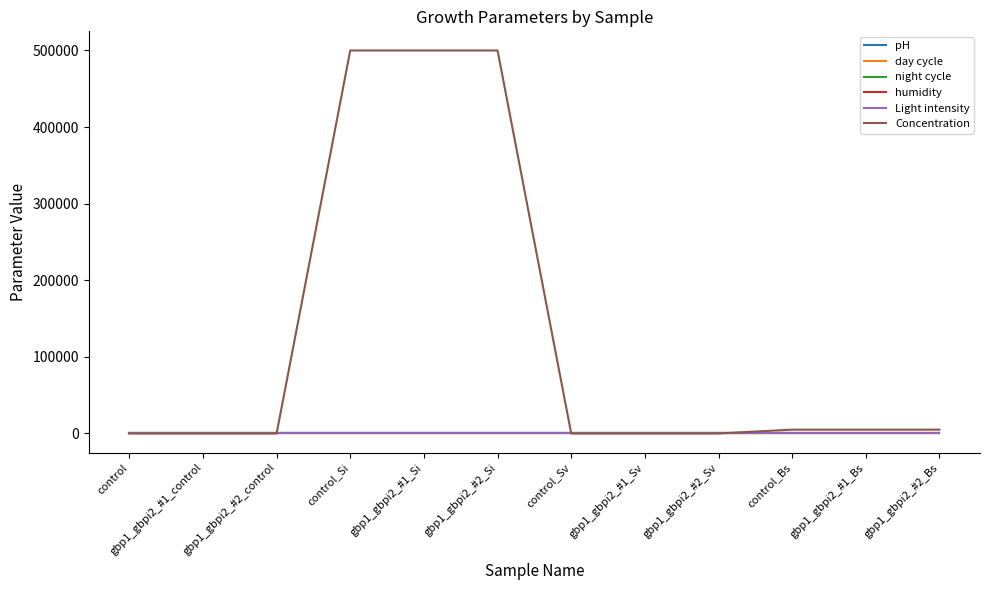

What is the maximum value shown in the chart?

500000.0